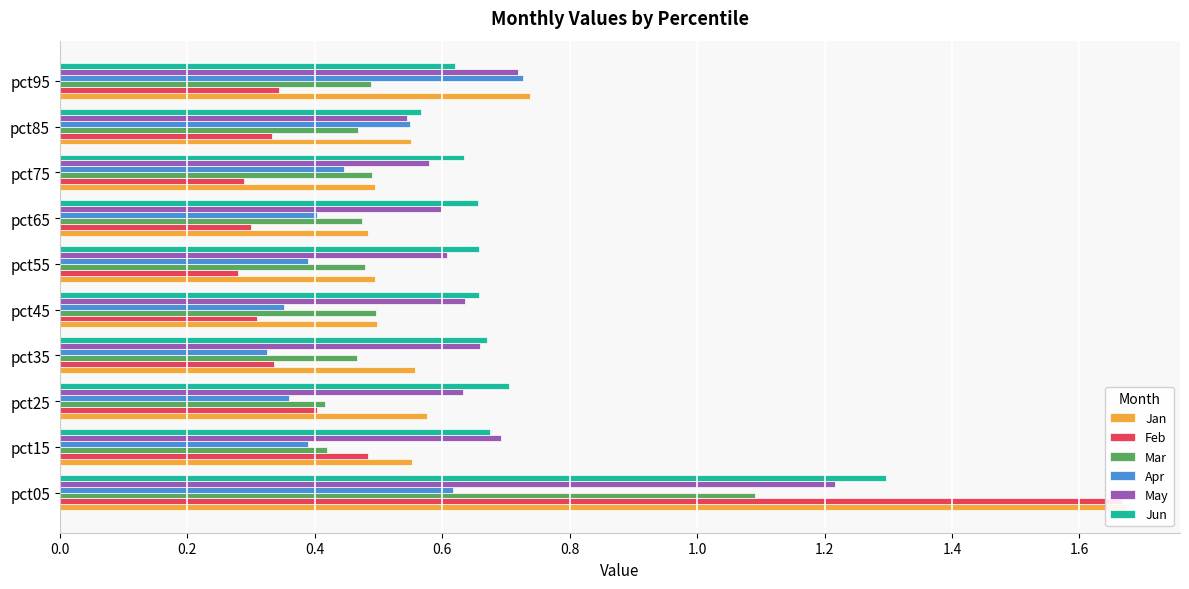

At how many categories does at least one series exceed 1?

1